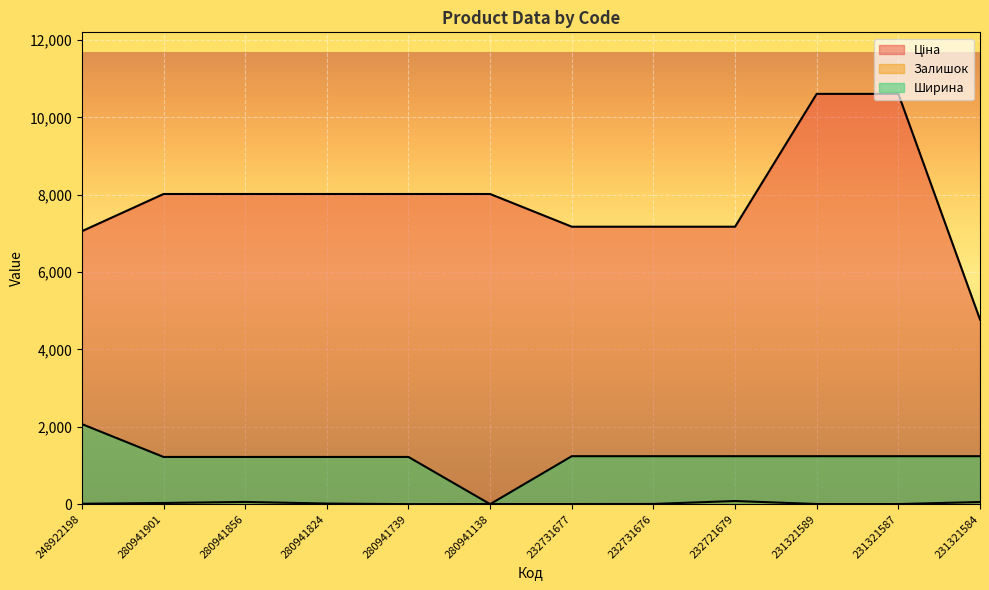

Does the chart display data point markers on the line(s)?

No